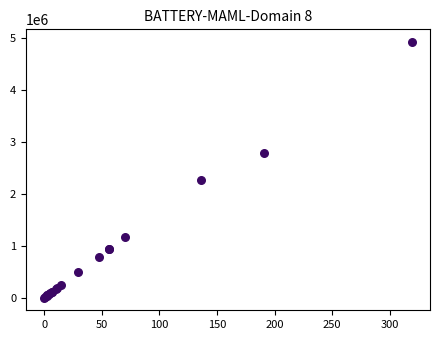

What Y value in the scatter plot is closest to 2460250?

2263223